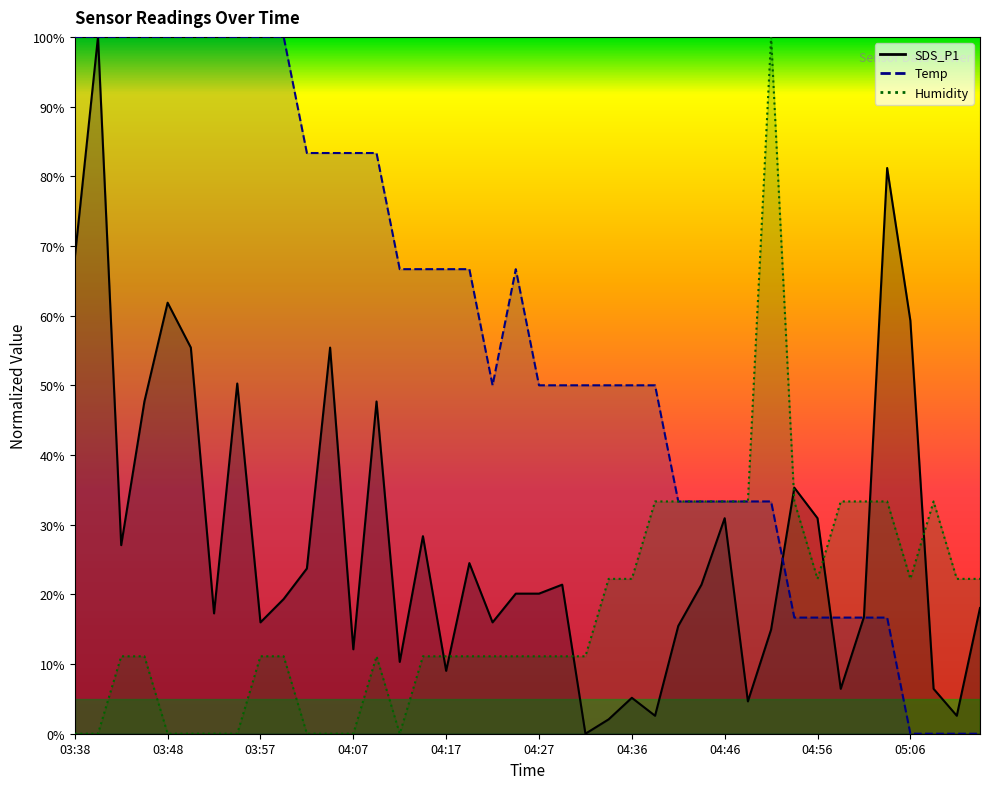

What is the label of the 21st point from the right?

04:24